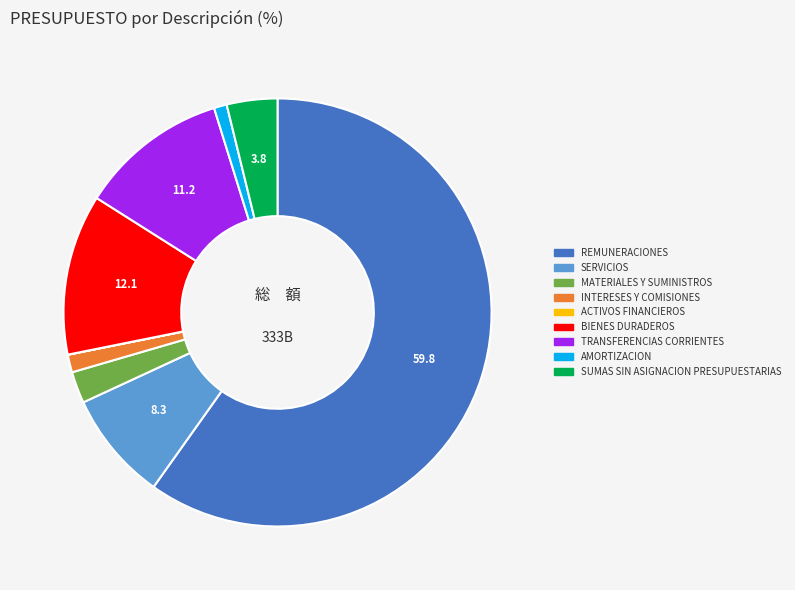

Which category has the biggest portion of the pie?

REMUNERACIONES